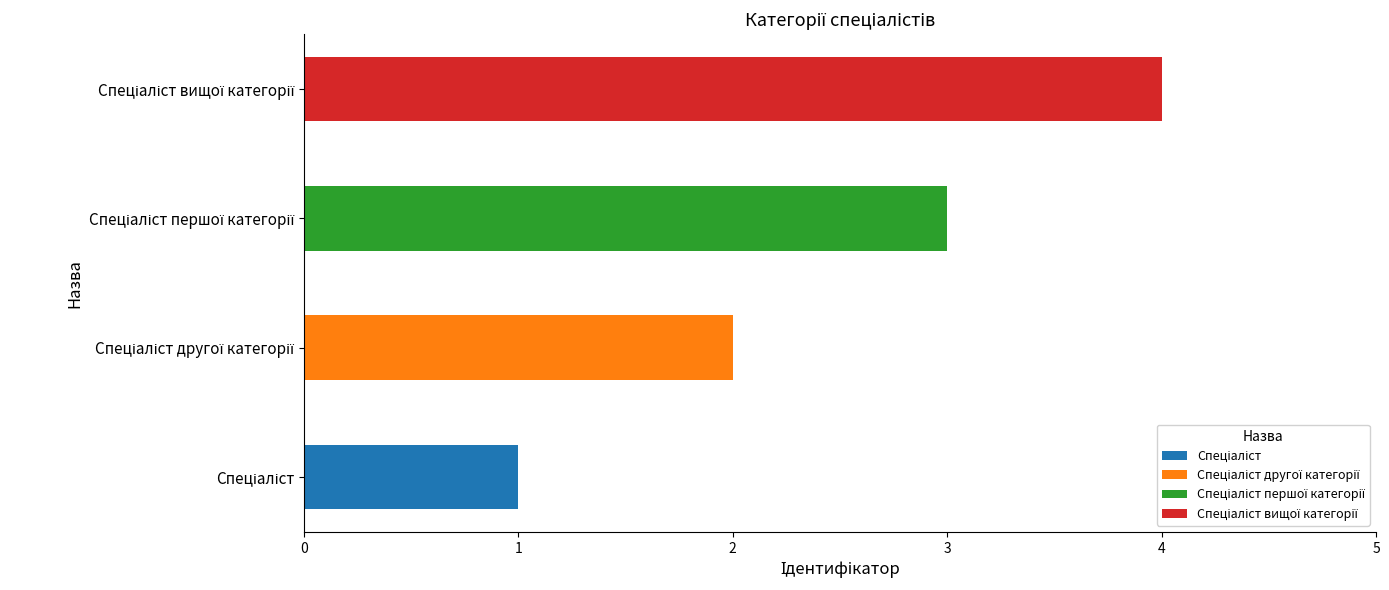

What is the minimum value shown in the chart?

1